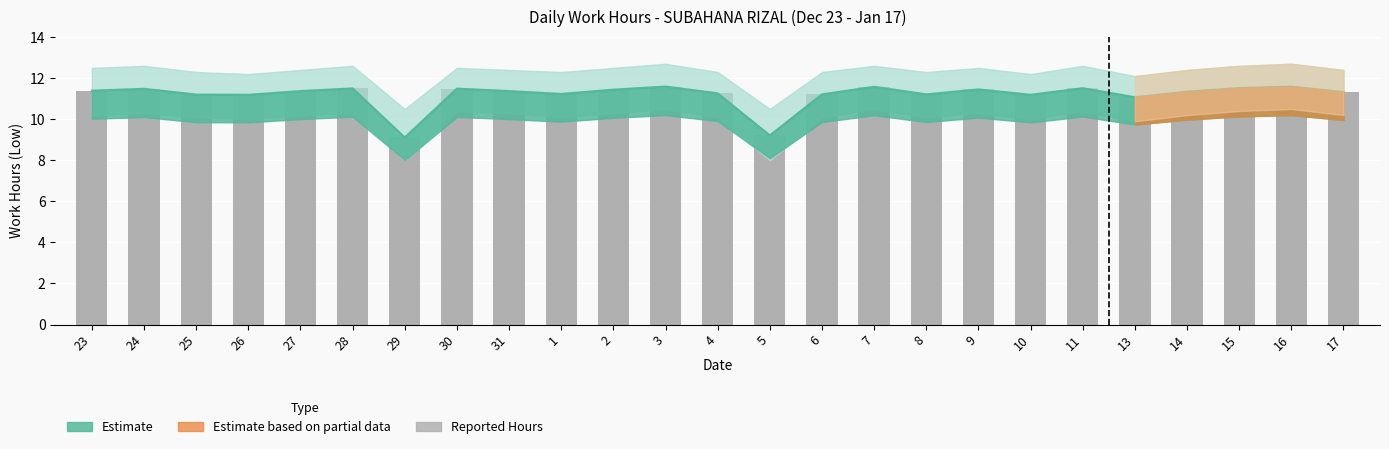

Are the bars horizontal?

No